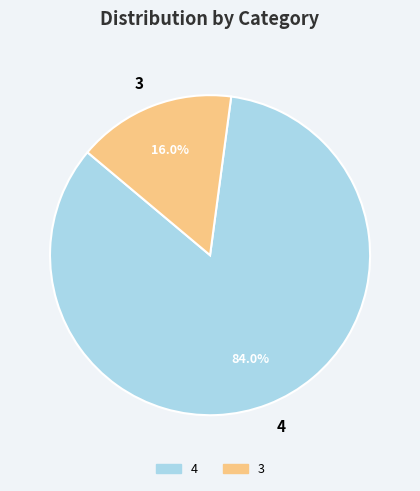

Does any single category account for the majority?

Yes